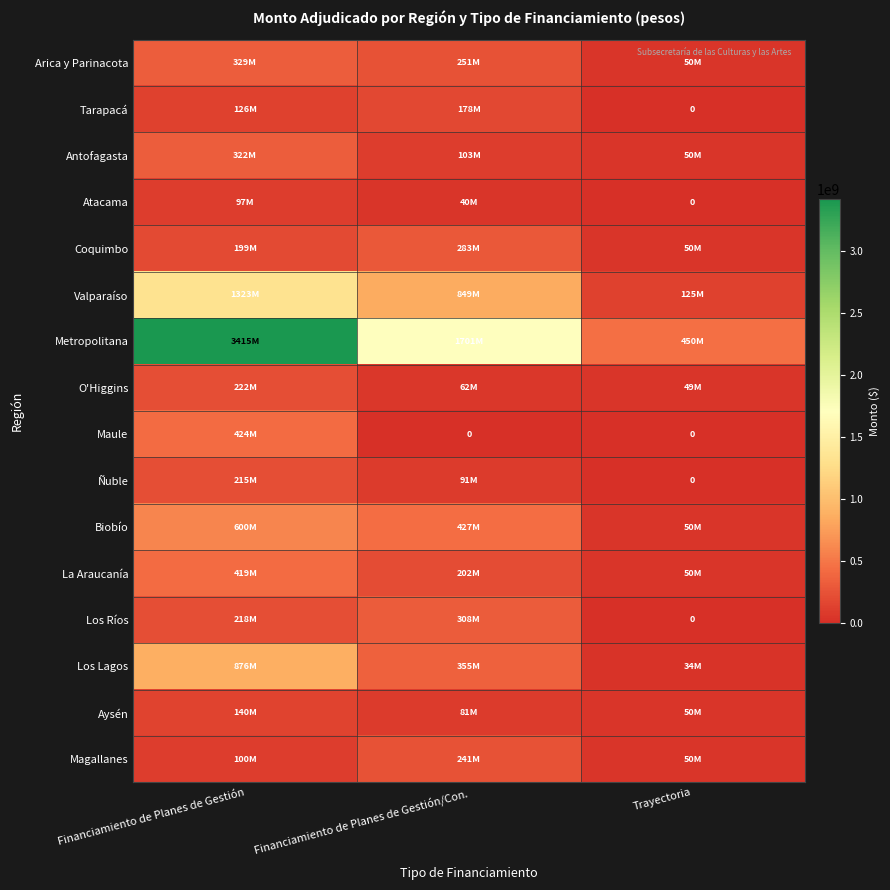

The La Araucanía series shows 754144674 at Financiamiento de Planes de Gestión. True or false?

False